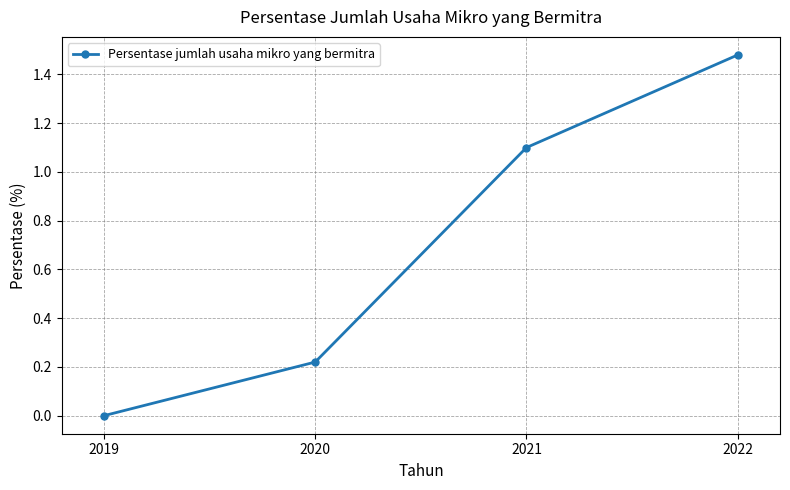

What is the average value?

0.7